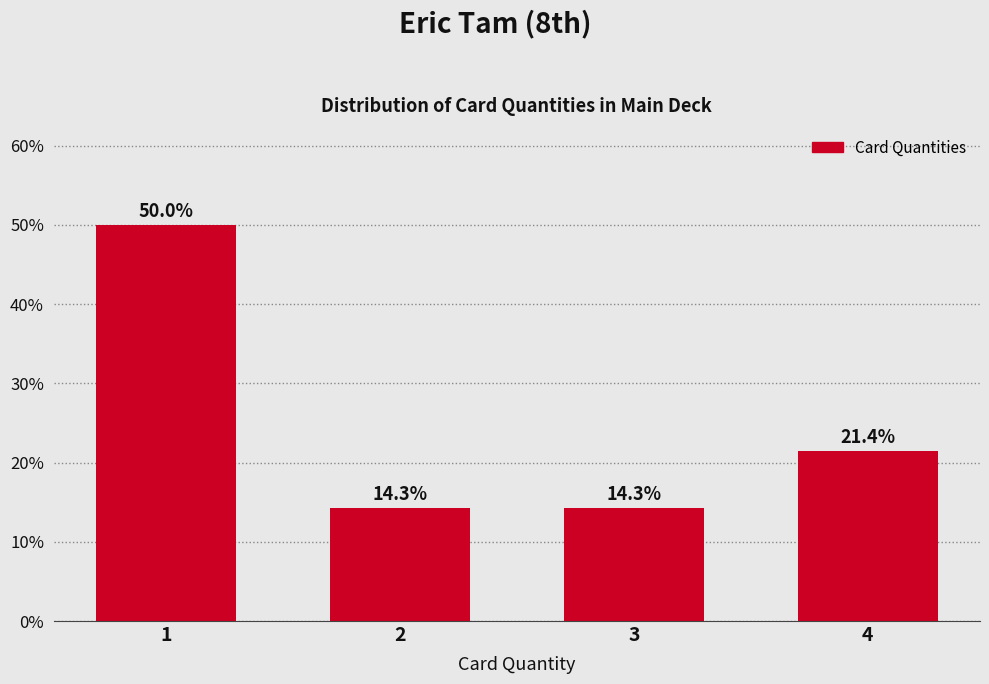

Reading right to left, transcribe all the data shown in this chart.

21.4	14.3	14.3	50.0